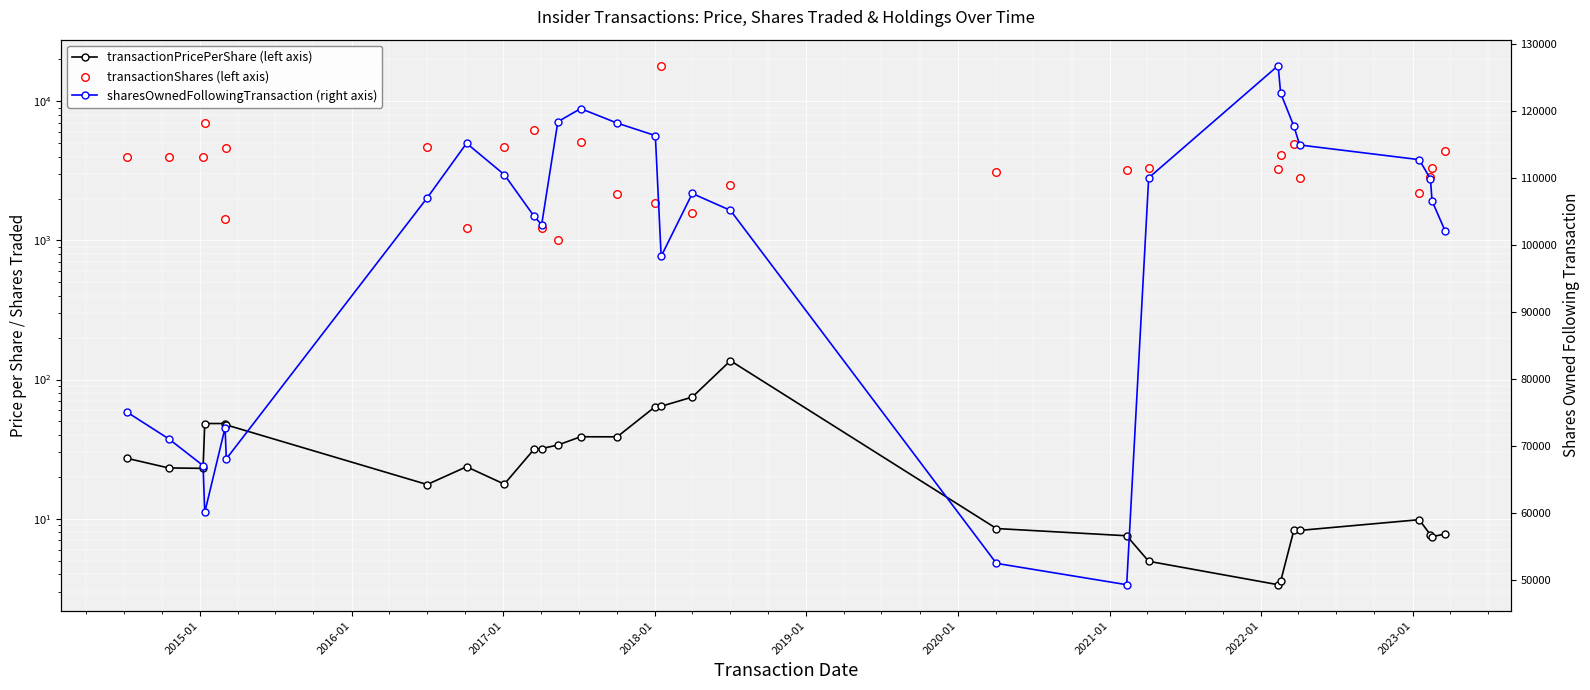

What are all the series names shown in the legend?

transactionPricePerShare (left axis), transactionShares (left axis), sharesOwnedFollowingTransaction (right axis)